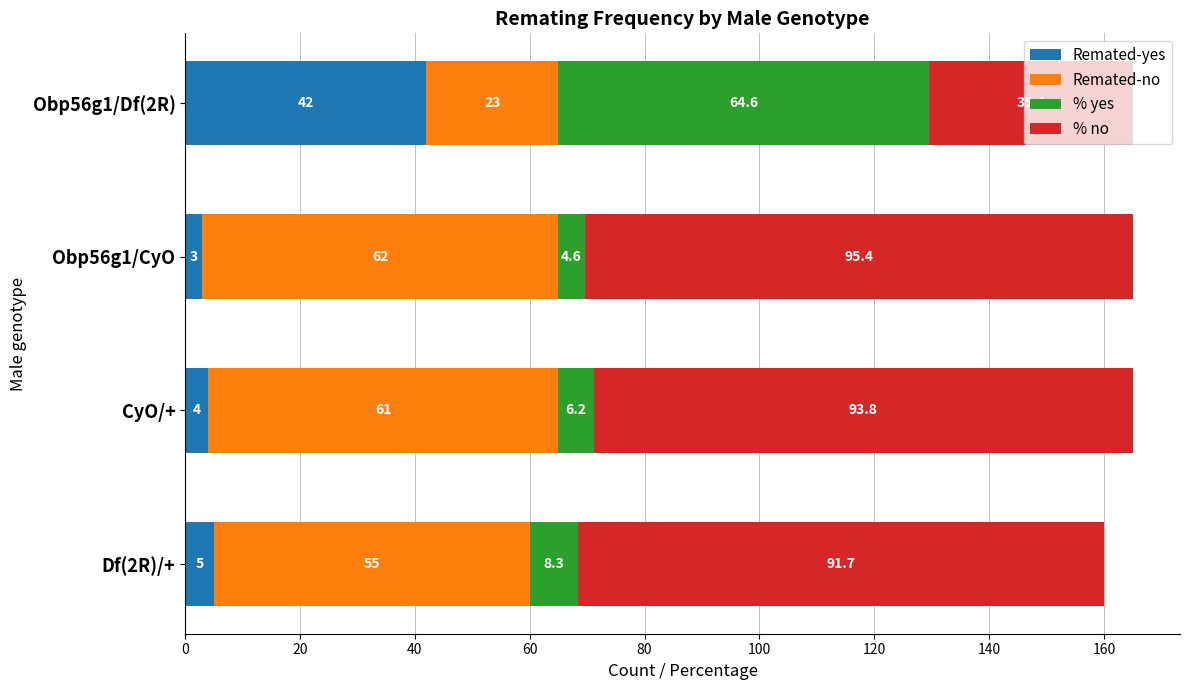

What is the approximate value of Remated-yes at CyO/+?

4.0